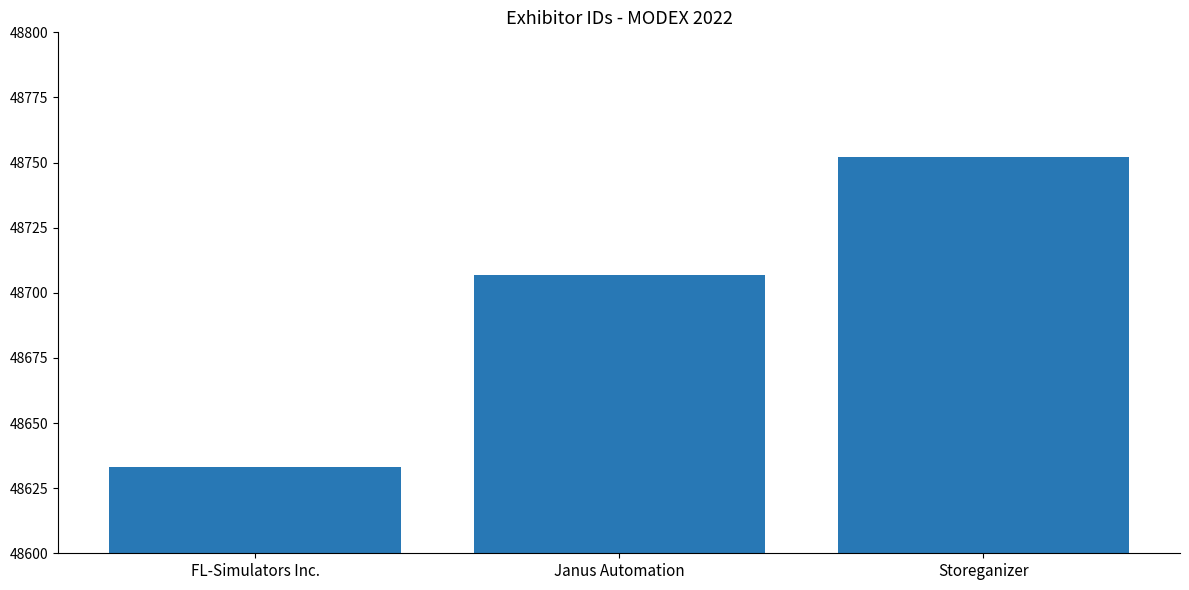

Where is the data nearest to the value 48692?

Janus Automation